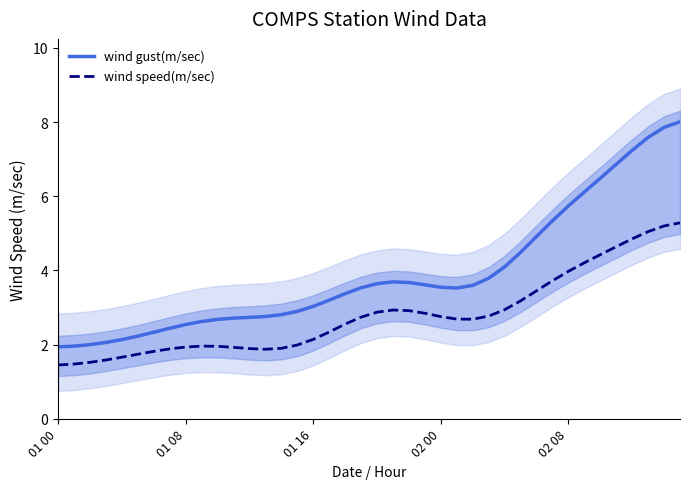

Reading left to right, transcribe all the data shown in this chart.

wind gust(m/sec): 1.9	2.0	2.0	2.1	2.1	2.2	2.3	2.4	2.5	2.6	2.7	2.7	2.7	2.8	2.8	2.9	3.0	3.2	3.4	3.5	3.6	3.7	3.7	3.6	3.5	3.5	3.6	3.8	4.1	4.5	4.9	5.3	5.7	6.1	6.5	6.9	7.2	7.6	7.9	8.0
wind speed(m/sec): 1.5	1.5	1.5	1.6	1.7	1.7	1.8	1.9	1.9	2.0	2.0	1.9	1.9	1.9	1.9	2.0	2.1	2.3	2.6	2.7	2.9	2.9	2.9	2.8	2.8	2.7	2.7	2.8	2.9	3.2	3.4	3.7	4.0	4.2	4.4	4.6	4.9	5.0	5.2	5.3